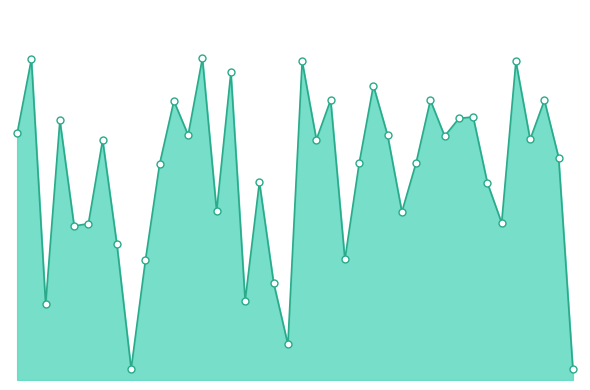

How many lines are shown in the chart?

1